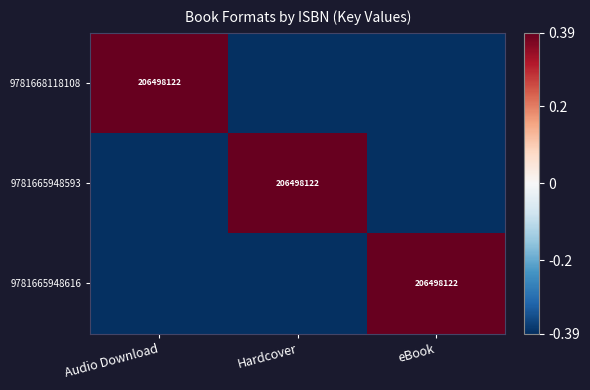

List the labels in order of 9781665948616 value, smallest first.

Audio Download, Hardcover, eBook